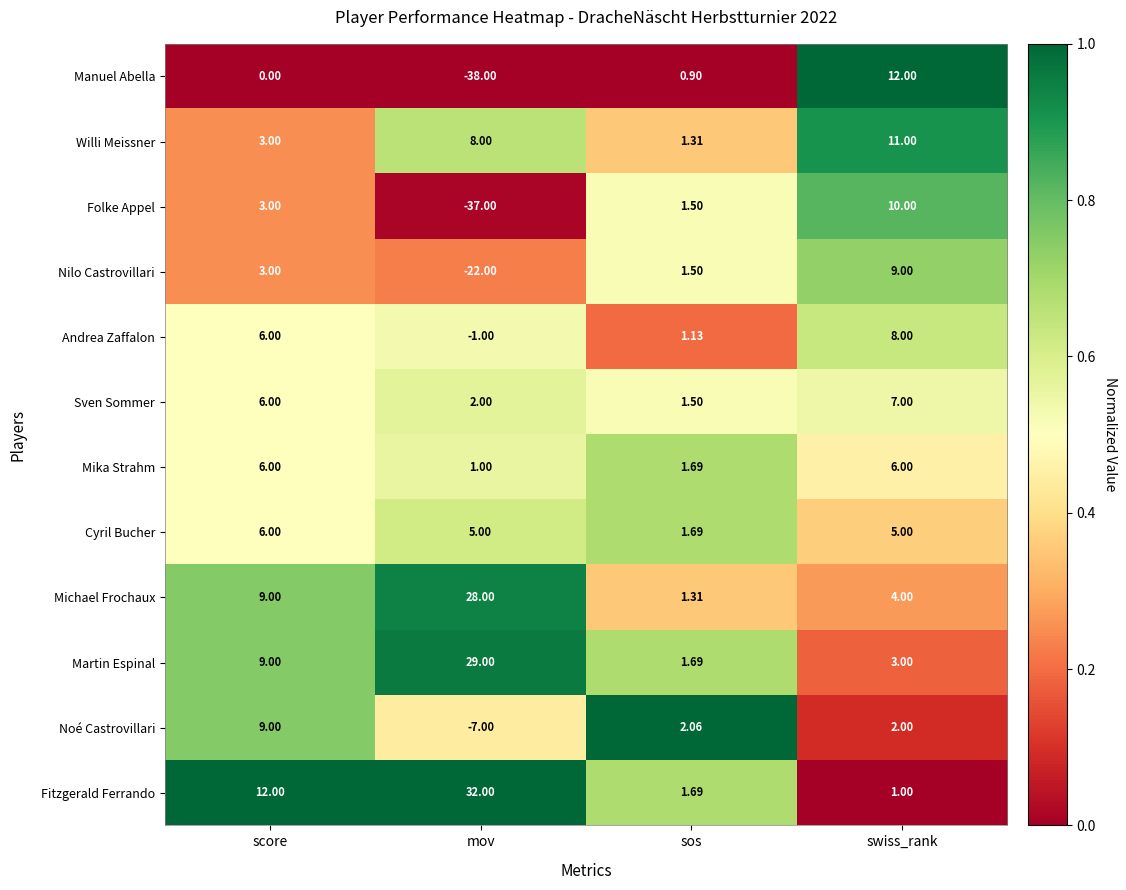

Which series has the largest total across all categories?

Fitzgerald Ferrando